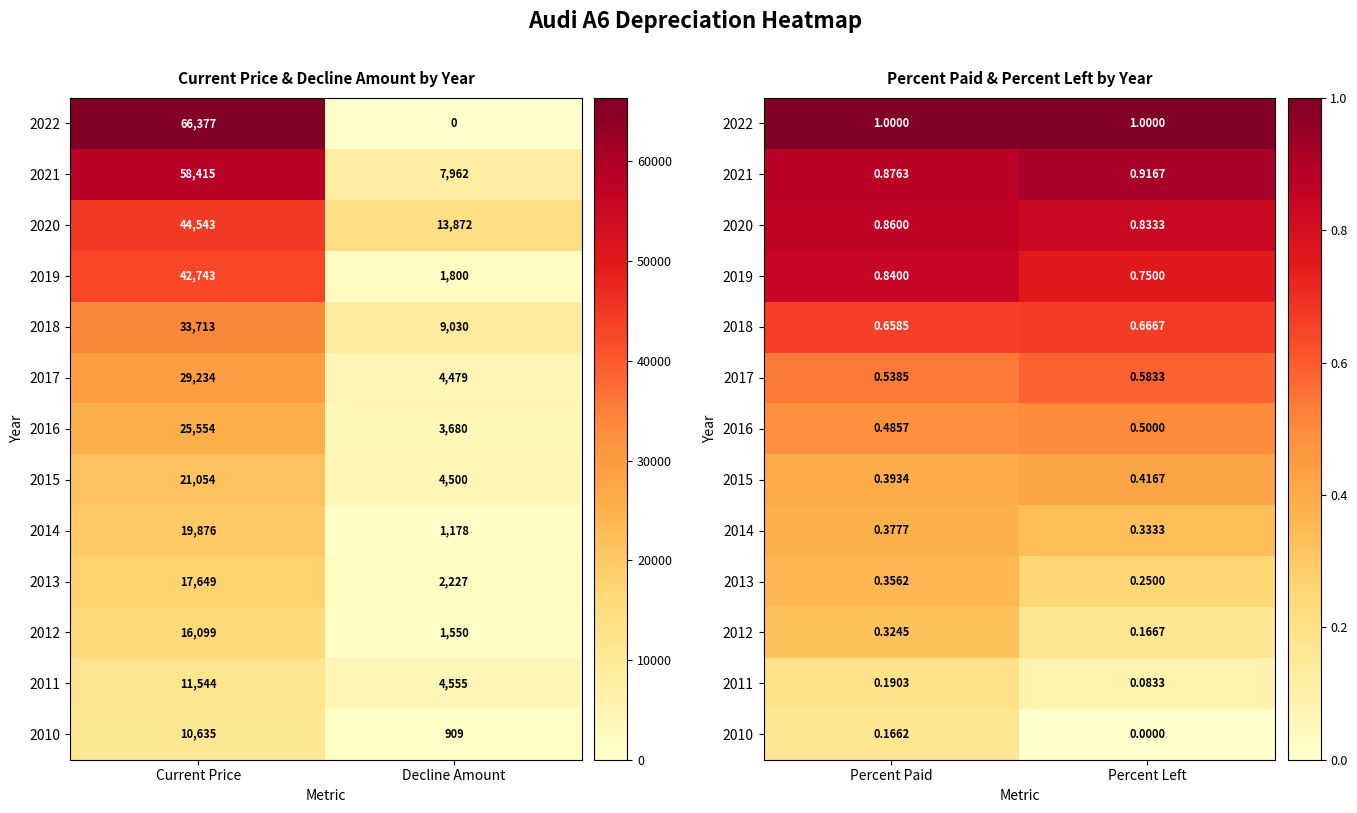

Is it true that 2018 equals 0.3 at Percent Paid?

False